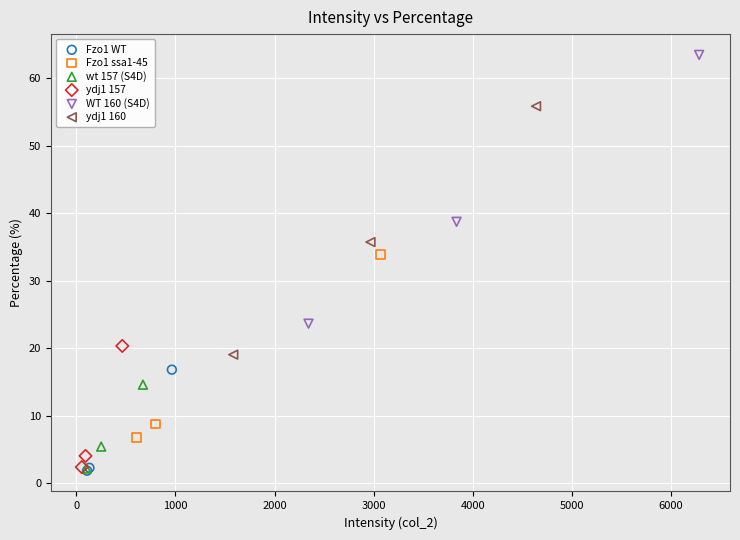

What are all the series names shown in the legend?

Fzo1 WT, Fzo1 ssa1-45, wt 157 (S4D), ydj1 157, WT 160 (S4D), ydj1 160